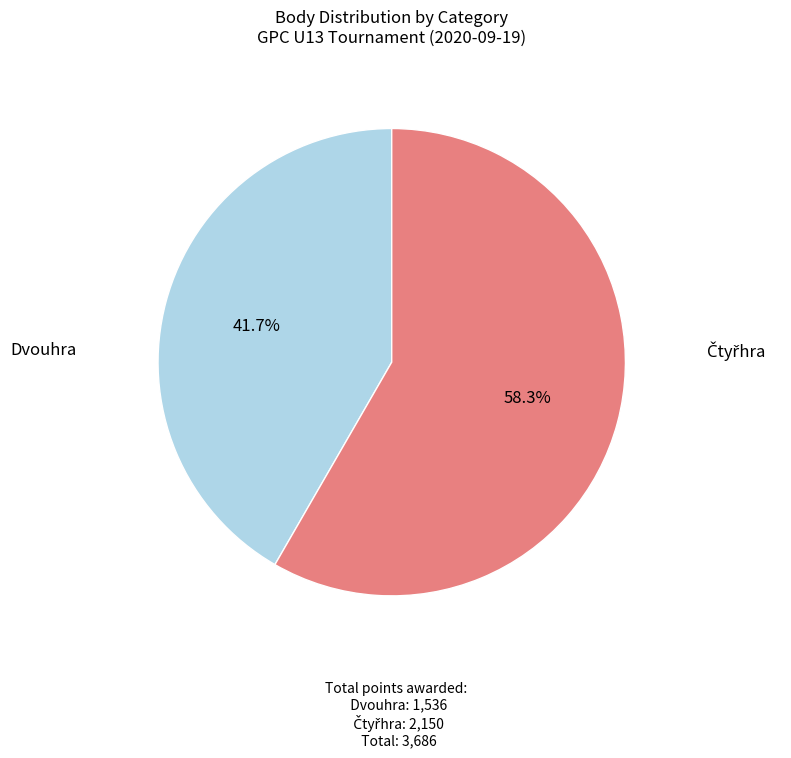

To the nearest percent, what is the average slice percentage?

50%